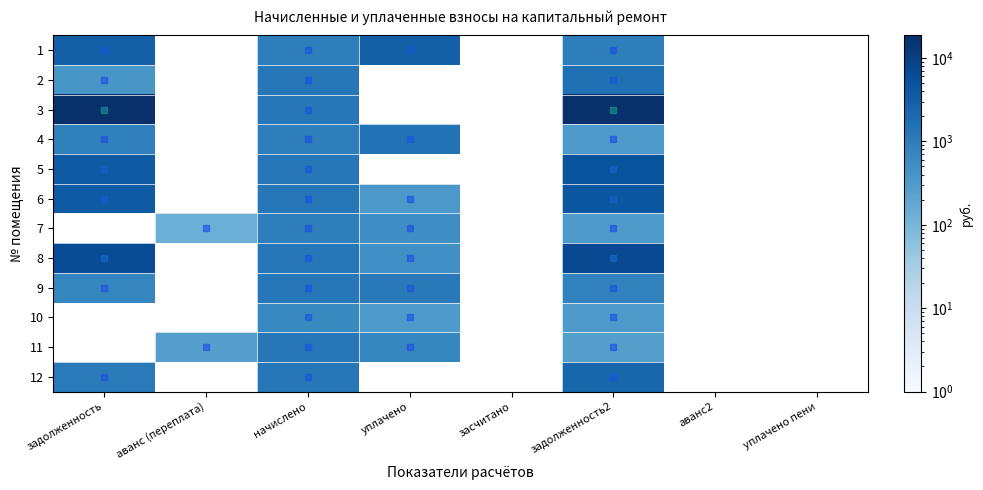

At which label does 8 reach its peak?

задолженность2